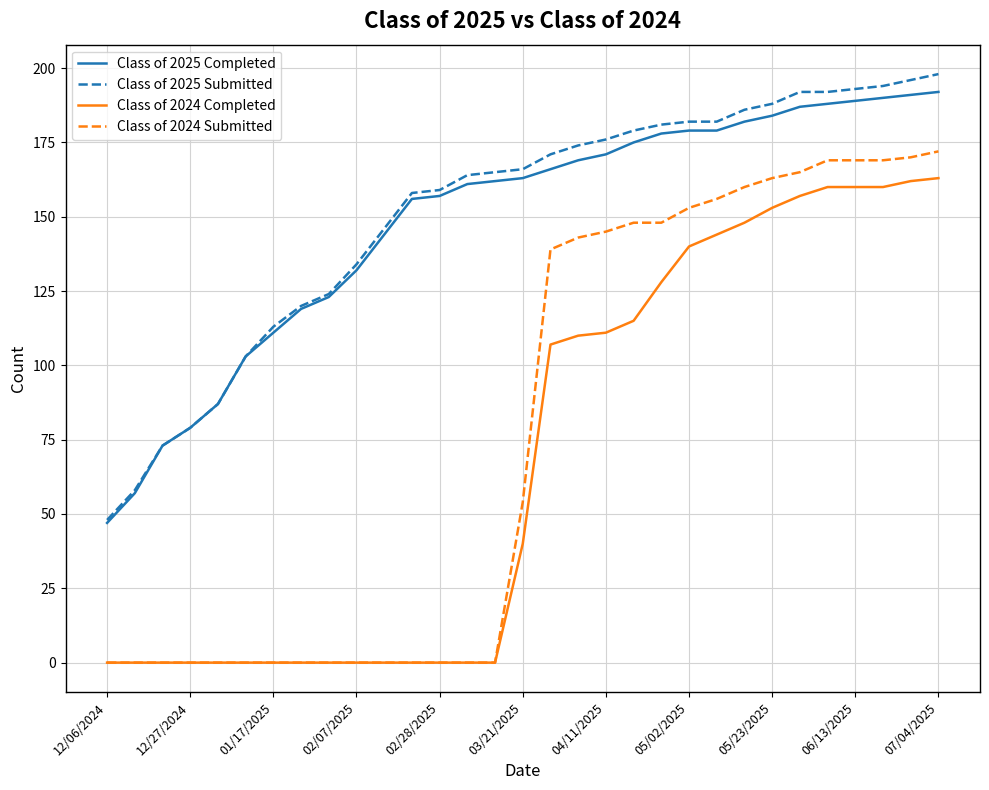

How many lines are shown in the chart?

4